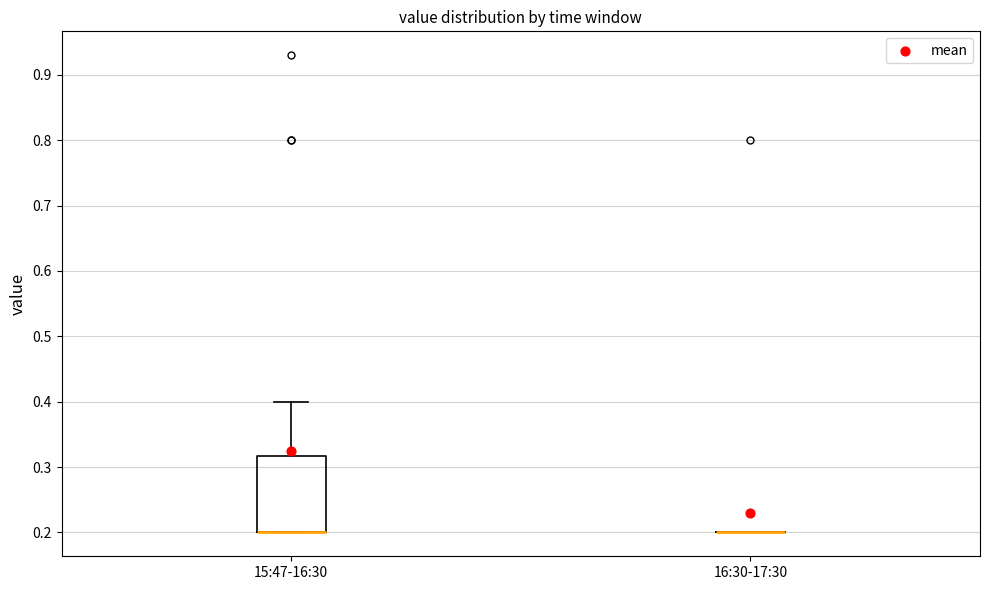

Reading left to right, read every box against the y-axis: the position of its median line, the range the box covers, and the ends of its whiskers. The values are not printed on the chart, so give them approximately, as read against the axis.

15:47-16:30: median 0.20 (drawn on the box's lower edge), box 0.20 to 0.32, whiskers 0.20 to 0.40
16:30-17:30: box collapsed to a line at 0.20, whiskers 0.20 to 0.20